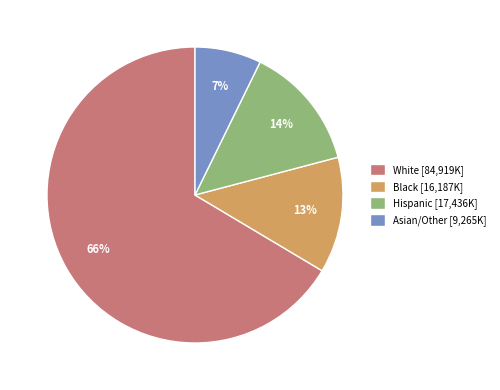

Do Hispanic [17,436K] and Black [16,187K] together represent more than half of the pie?

No